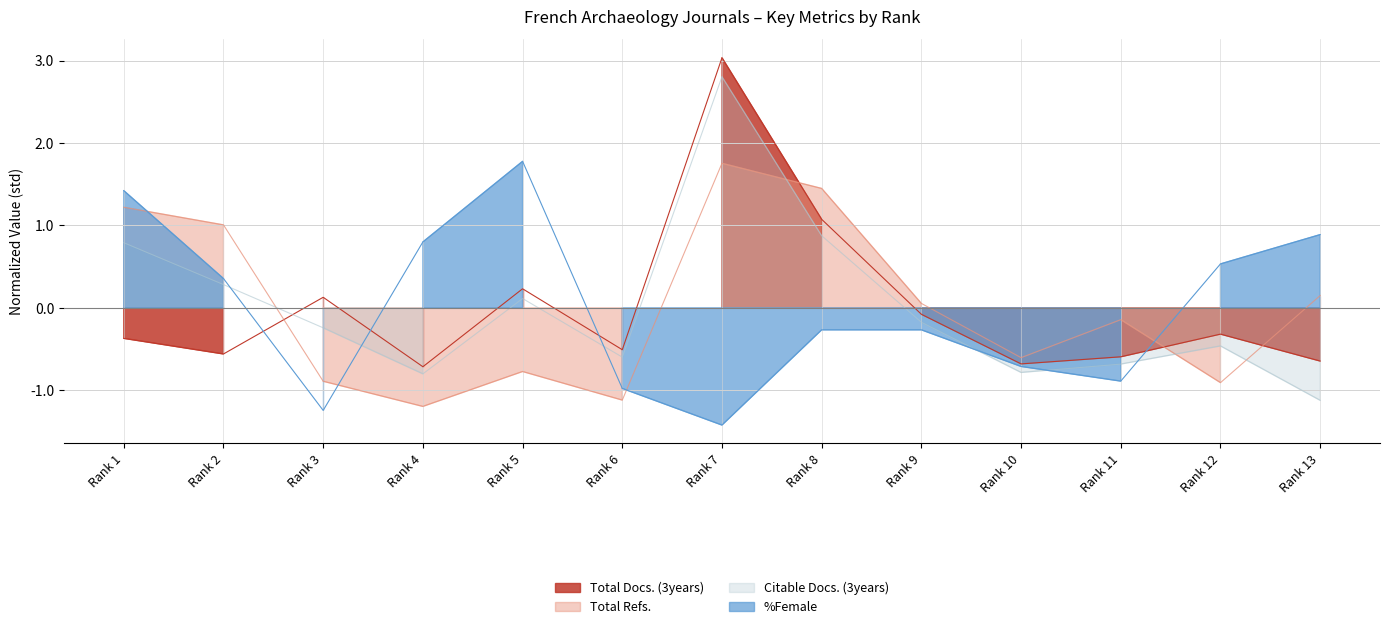

Does the chart have visible grid lines?

Yes